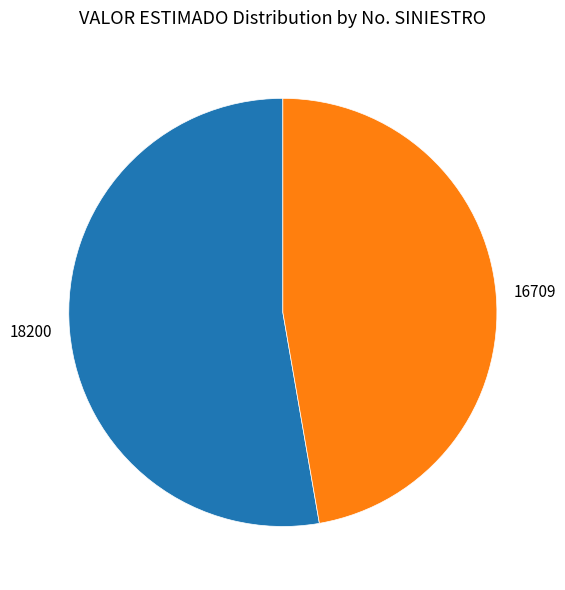

Do 16709 and 18200 together represent more than half of the pie?

Yes